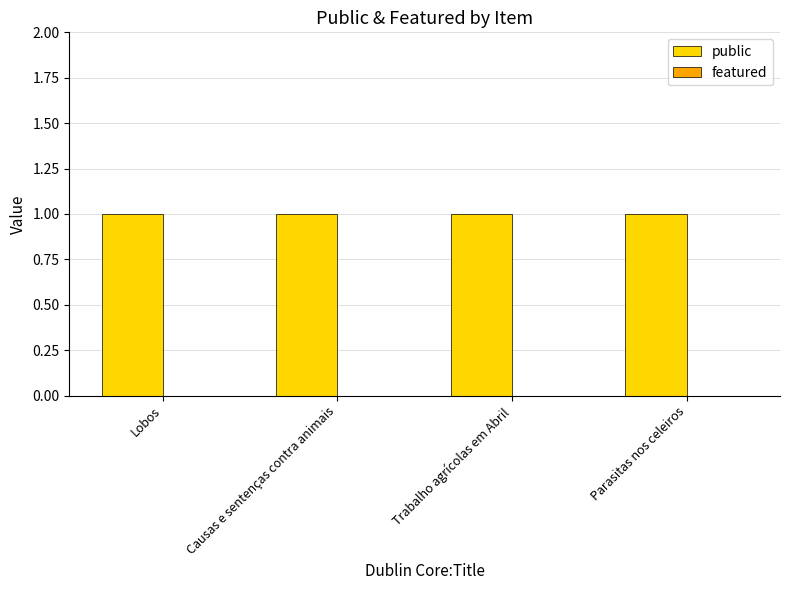

Reading right to left, list all the values displayed in this chart.

public: 1	1	1	1
featured: 0	0	0	0